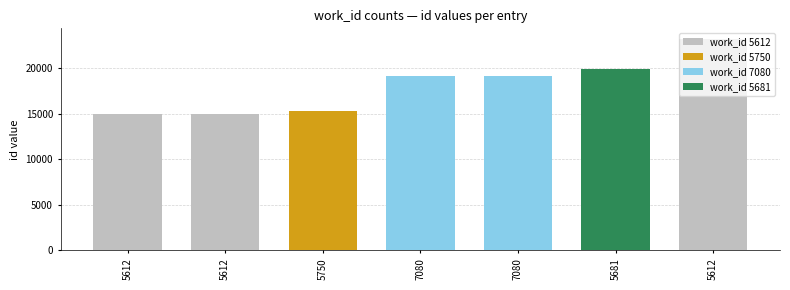

What is the value of the 4th bar from the left?

19129